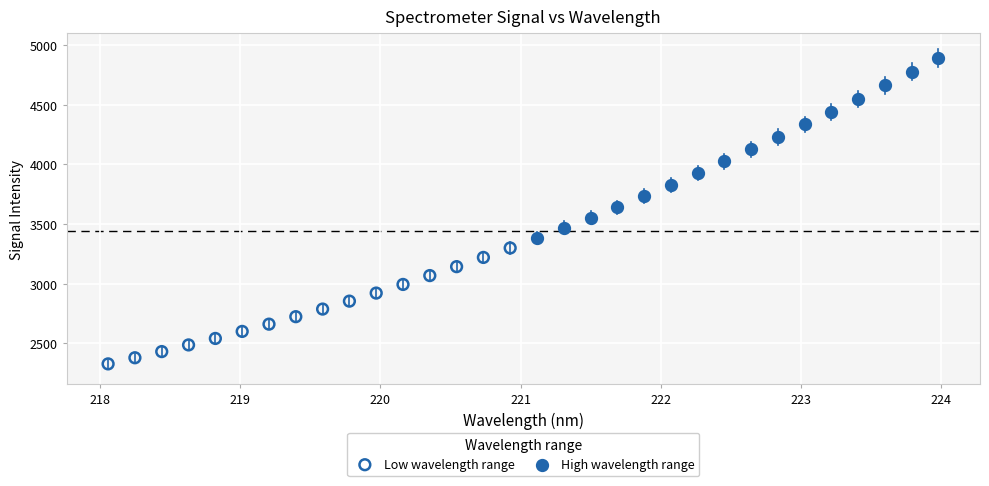

Which series contains the highest Y value?

High wavelength range